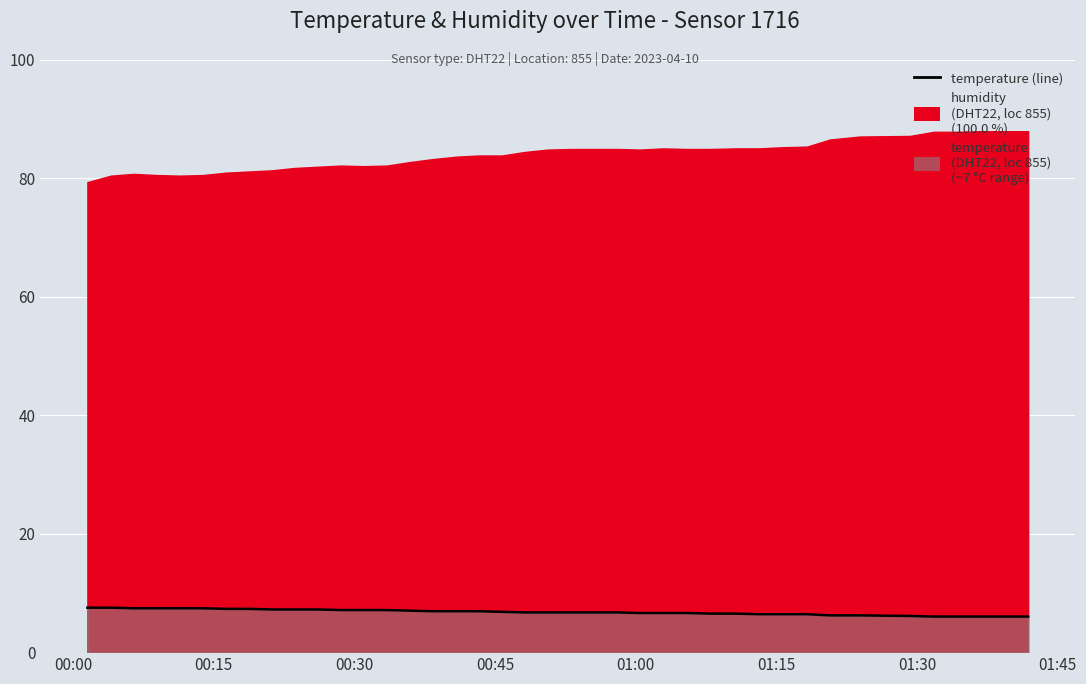

The value at 30 is 2.3. True or false?

False